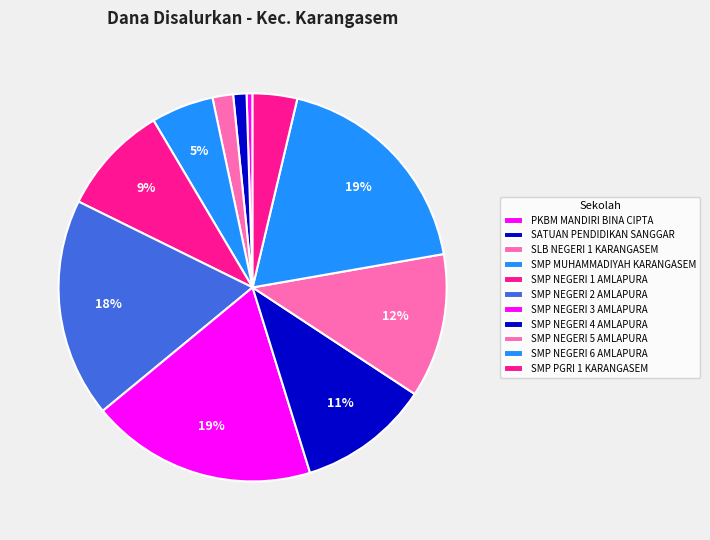

What is the change in value from SATUAN PENDIDIKAN SANGGAR to SMP NEGERI 5 AMLAPURA?

+73875000